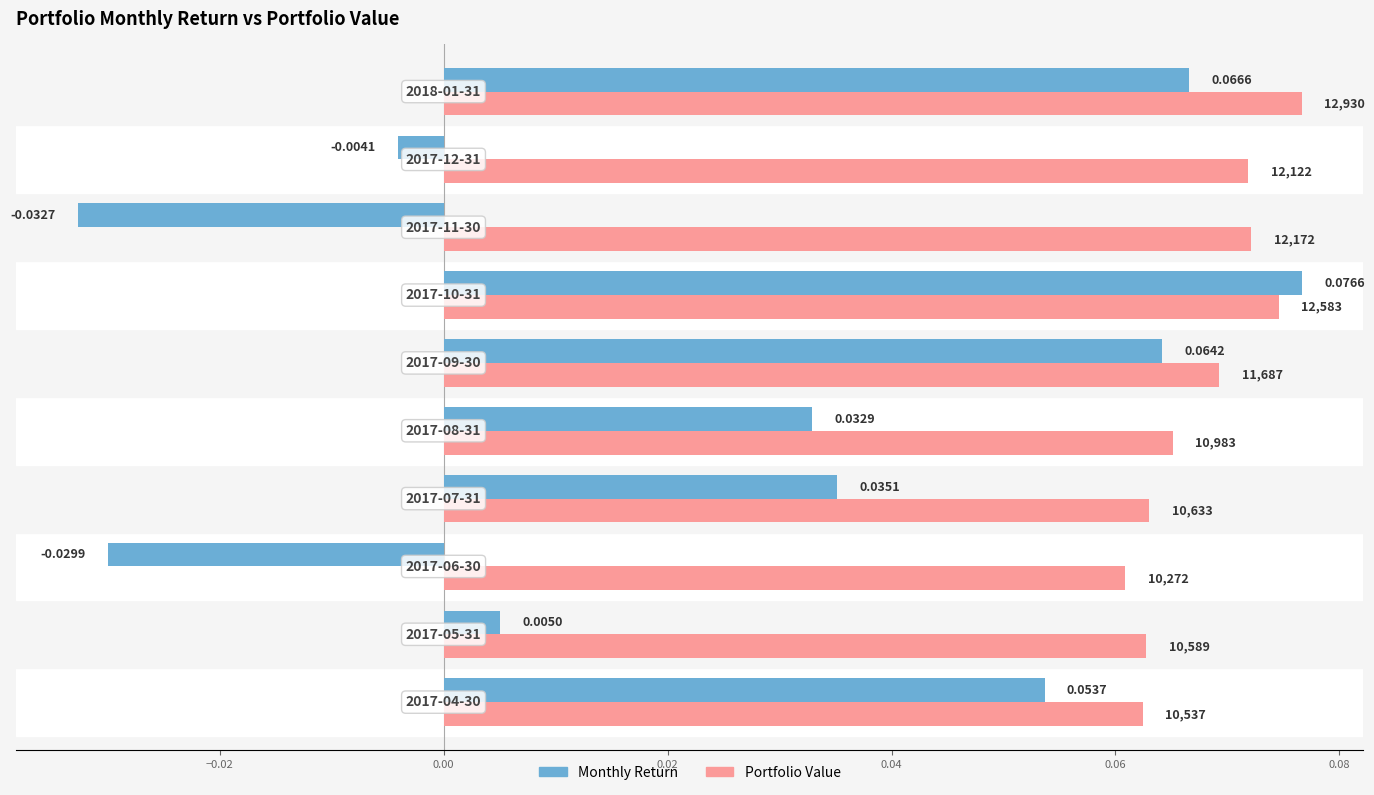

Which series has the largest total across all categories?

Portfolio Value